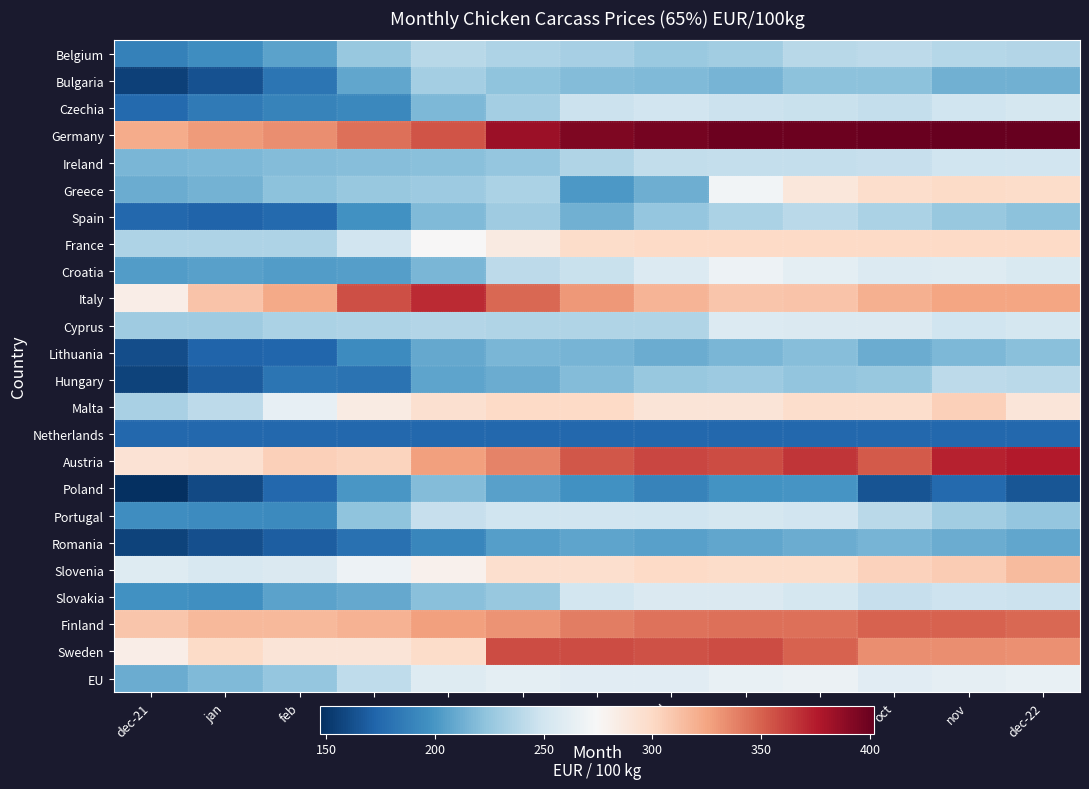

Reading left to right, what are all the values shown in this chart?

Belgium: dec-21=188.6	jan=194.9	feb=206.1	mar=226.4	apr=239.5	may=234.7	jun=232.5	jul=227.0	aug=230.1	sep=239.3	oct=241.0	nov=237.9	dec-22=236.7
Bulgaria: dec-21=155.6	jan=163.2	feb=181.2	mar=208.1	apr=231.2	may=223.2	jun=219.6	jul=218.4	aug=215.3	sep=221.7	oct=222.1	nov=213.3	dec-22=213.5
Czechia: dec-21=175.6	jan=184.4	feb=189.7	mar=192.6	apr=217.6	may=231.4	jun=247.5	jul=250.0	aug=247.2	sep=245.8	oct=243.9	nov=249.2	dec-22=252.4
Germany: dec-21=322.0	jan=328.7	feb=334.2	mar=345.2	apr=355.1	may=383.3	jun=394.0	jul=396.7	aug=400.0	sep=400.0	oct=401.0	nov=402.0	dec-22=402.0
Ireland: dec-21=216.1	jan=217.6	feb=219.2	mar=220.7	apr=221.7	may=225.3	jun=236.4	jul=243.0	aug=244.0	sep=244.1	oct=245.6	nov=249.5	dec-22=250.4
Greece: dec-21=210.9	jan=214.3	feb=222.3	mar=226.6	apr=228.0	may=233.9	jun=201.5	jul=211.9	aug=271.1	sep=289.1	oct=297.2	nov=298.4	dec-22=297.6
Spain: dec-21=174.4	jan=172.6	feb=175.0	mar=197.7	apr=218.6	may=229.0	jun=213.0	jul=224.9	aug=234.3	sep=240.1	oct=234.1	nov=226.2	dec-22=222.5
France: dec-21=235.0	jan=235.0	feb=235.0	mar=250.3	apr=275.0	may=286.1	jun=298.3	jul=300.0	aug=300.0	sep=300.0	oct=300.0	nov=300.0	dec-22=300.0
Croatia: dec-21=203.5	jan=205.3	feb=203.4	mar=204.1	apr=216.6	may=241.0	jun=246.4	jul=256.9	aug=268.5	sep=262.5	oct=257.3	nov=257.7	dec-22=255.1
Italy: dec-21=282.6	jan=311.0	feb=322.8	mar=356.5	apr=369.9	may=348.0	jun=330.2	jul=317.5	aug=310.0	sep=311.1	oct=320.0	nov=325.2	dec-22=325.0
Cyprus: dec-21=229.5	jan=229.1	feb=234.1	mar=235.6	apr=236.8	may=236.5	jun=236.3	jul=236.4	aug=257.0	sep=256.2	oct=256.3	nov=249.6	dec-22=252.1
Lithuania: dec-21=161.0	jan=172.3	feb=173.2	mar=194.3	apr=209.6	may=216.5	jun=214.8	jul=210.8	aug=215.9	sep=219.9	oct=210.9	nov=217.6	dec-22=220.7
Hungary: dec-21=156.9	jan=168.3	feb=181.8	mar=180.0	apr=207.6	may=211.4	jun=219.1	jul=226.6	aug=228.1	sep=224.2	oct=226.1	nov=241.6	dec-22=239.7
Malta: dec-21=233.0	jan=240.8	feb=264.0	mar=284.6	apr=294.7	may=300.0	jun=300.0	jul=291.0	aug=290.6	sep=296.7	oct=297.0	nov=305.0	dec-22=290.0
Netherlands: dec-21=174.0	jan=174.0	feb=174.0	mar=174.0	apr=174.0	may=174.0	jun=174.0	jul=174.0	aug=174.0	sep=174.0	oct=174.0	nov=174.0	dec-22=174.0
Austria: dec-21=292.6	jan=295.2	feb=304.4	mar=302.9	apr=326.9	may=337.9	jun=353.9	jul=359.6	aug=357.8	sep=365.8	oct=352.7	nov=372.8	dec-22=376.1
Poland: dec-21=147.0	jan=159.7	feb=174.2	mar=200.1	apr=219.2	may=205.6	jun=197.5	jul=189.0	aug=198.4	sep=198.9	oct=164.7	nov=175.8	dec-22=165.7
Portugal: dec-21=195.0	jan=194.4	feb=192.9	mar=223.3	apr=245.0	may=248.7	jun=250.0	jul=249.4	aug=252.5	sep=249.7	oct=239.8	nov=229.8	dec-22=225.3
Romania: dec-21=156.7	jan=162.2	feb=168.9	mar=179.3	apr=191.1	may=204.4	jun=207.7	jul=205.6	aug=208.7	sep=211.4	oct=215.3	nov=211.4	dec-22=208.6
Slovenia: dec-21=257.9	jan=254.4	feb=256.1	mar=267.8	apr=279.7	may=295.9	jun=295.4	jul=299.6	aug=298.2	sep=298.0	oct=304.2	nov=306.5	dec-22=315.2
Slovakia: dec-21=197.2	jan=196.4	feb=206.6	mar=209.4	apr=221.6	may=226.4	jun=251.1	jul=255.8	aug=256.4	sep=252.4	oct=245.6	nov=248.5	dec-22=246.7
Finland: dec-21=310.2	jan=315.7	feb=316.2	mar=318.4	apr=326.9	may=331.6	jun=339.2	jul=343.4	aug=345.1	sep=345.0	oct=349.2	nov=349.5	dec-22=347.7
Sweden: dec-21=283.3	jan=299.0	feb=291.2	mar=290.8	apr=297.6	may=357.6	jun=357.6	jul=356.1	aug=357.2	sep=349.6	oct=333.9	nov=334.1	dec-22=332.9
EU: dec-21=211.2	jan=218.7	feb=225.4	mar=242.4	apr=258.5	may=262.1	jun=260.1	jul=260.2	aug=264.7	sep=266.7	oct=259.8	nov=262.9	dec-22=265.4